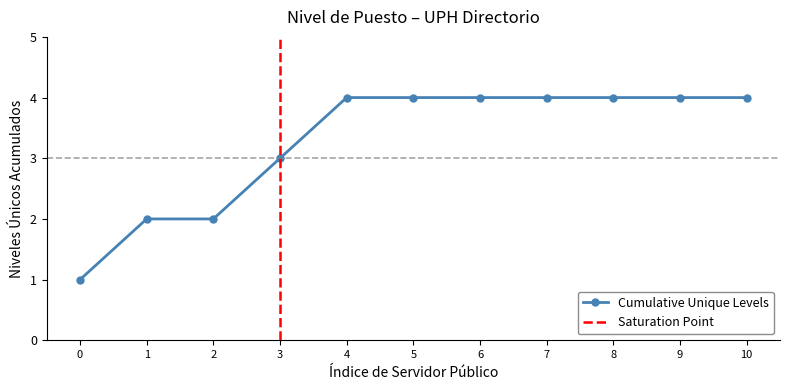

True or false: the data shows 3 at Secretario Acádemico.

False